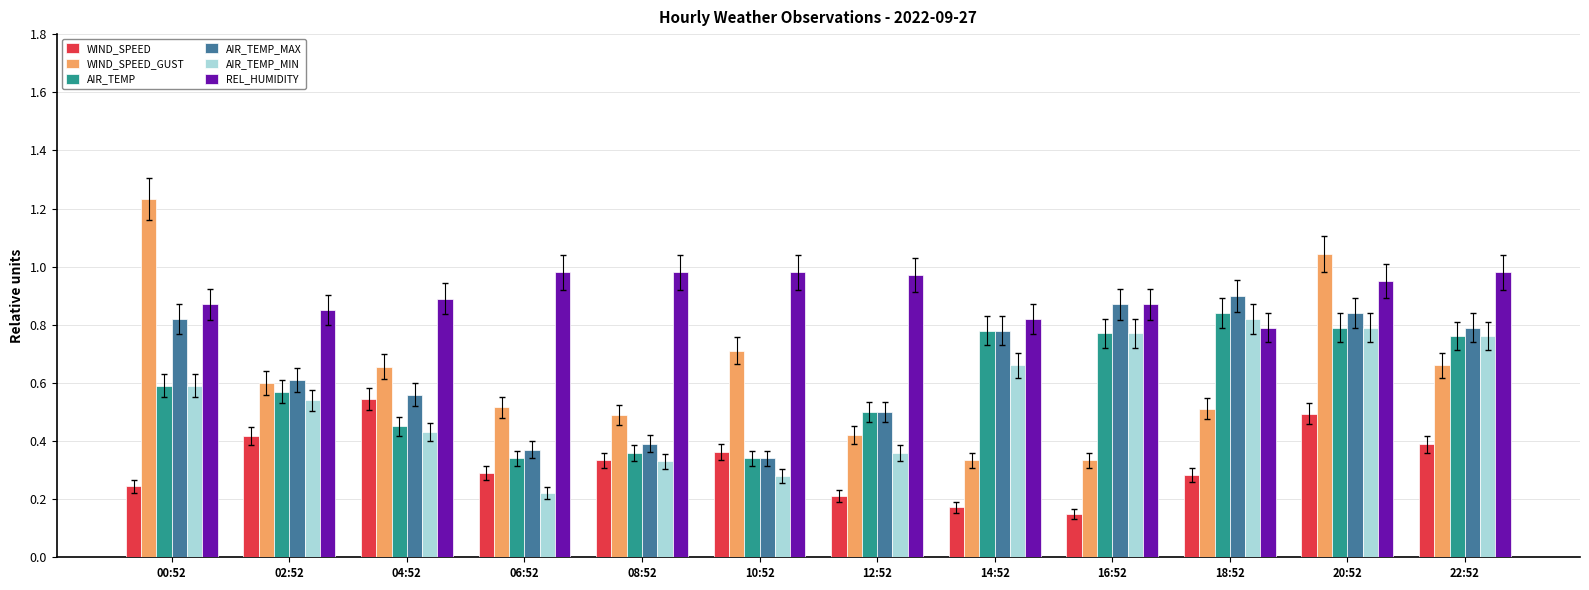

Between 04:52 and 20:52, which series saw the biggest shift?

WIND_SPEED_GUST